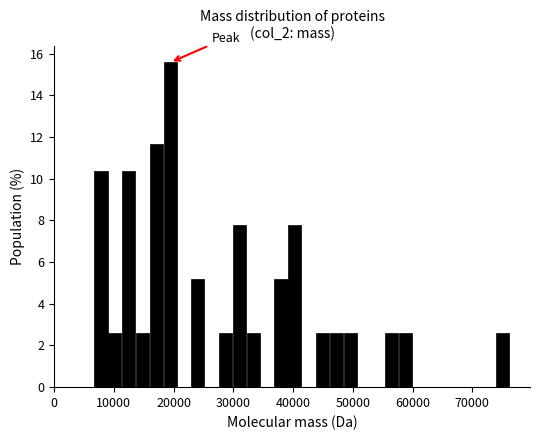

Around what value on the x-axis is the tallest bar? Give the approximate position of its centre, as read against the axis.

19000